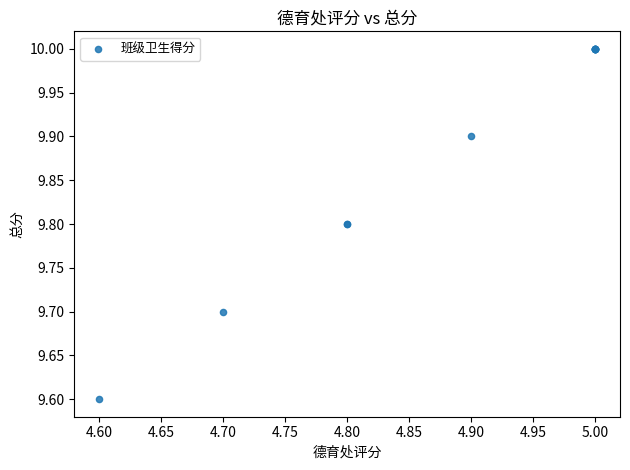

What Y value in the scatter plot is closest to 9?

9.6